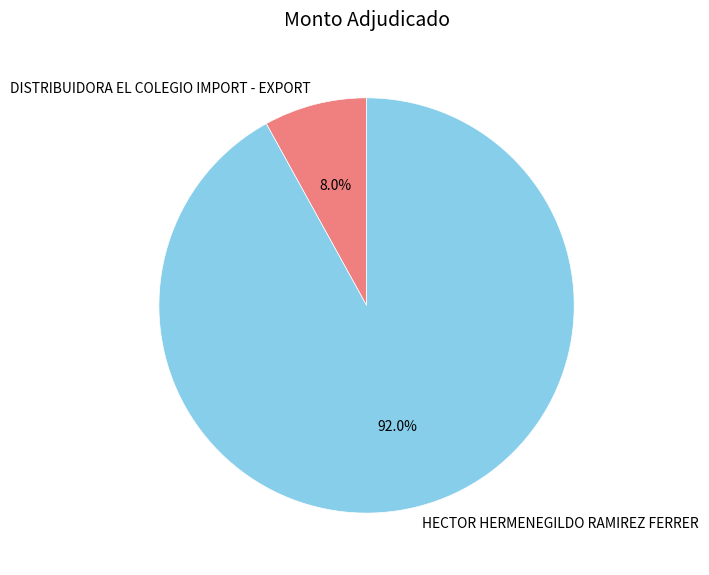

To the nearest percent, what portion does HECTOR HERMENEGILDO RAMIREZ FERRER represent?

92%